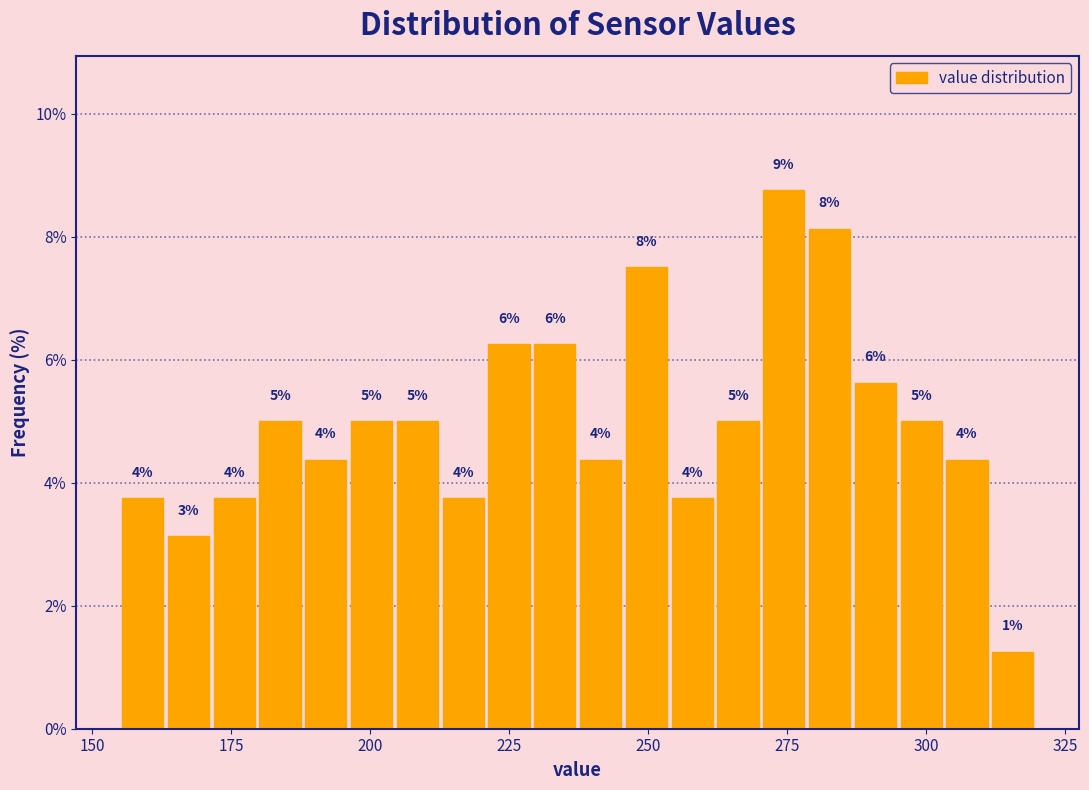

Around what value on the x-axis is the tallest bar? Give the approximate position of its centre, as read against the axis.

275